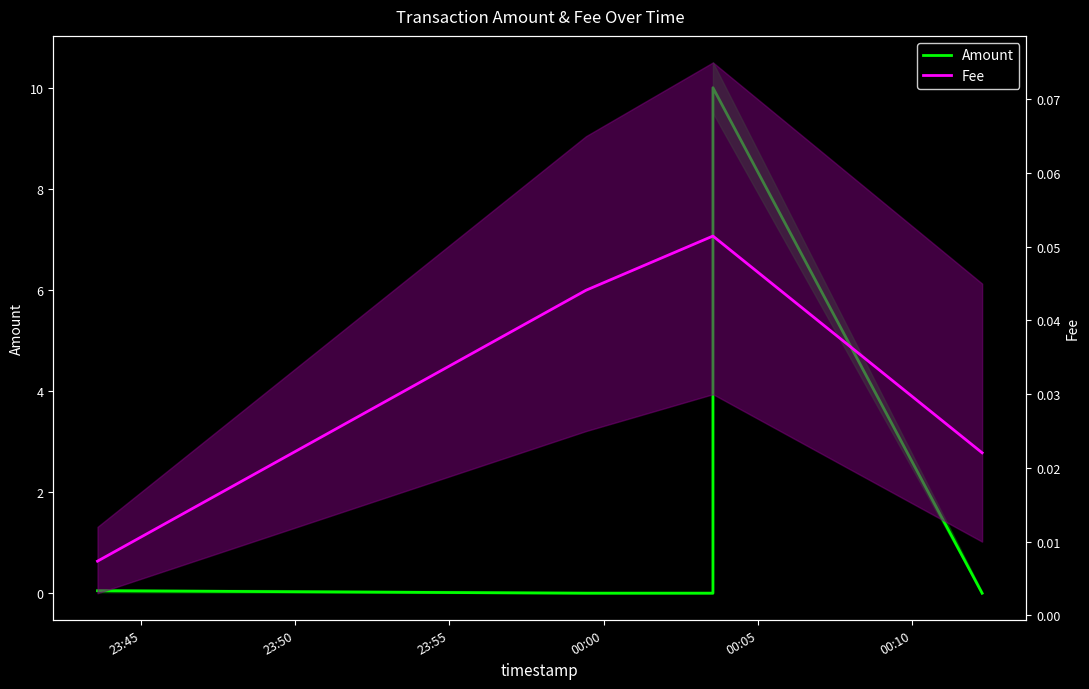

What is the maximum value shown in the chart?

10.0